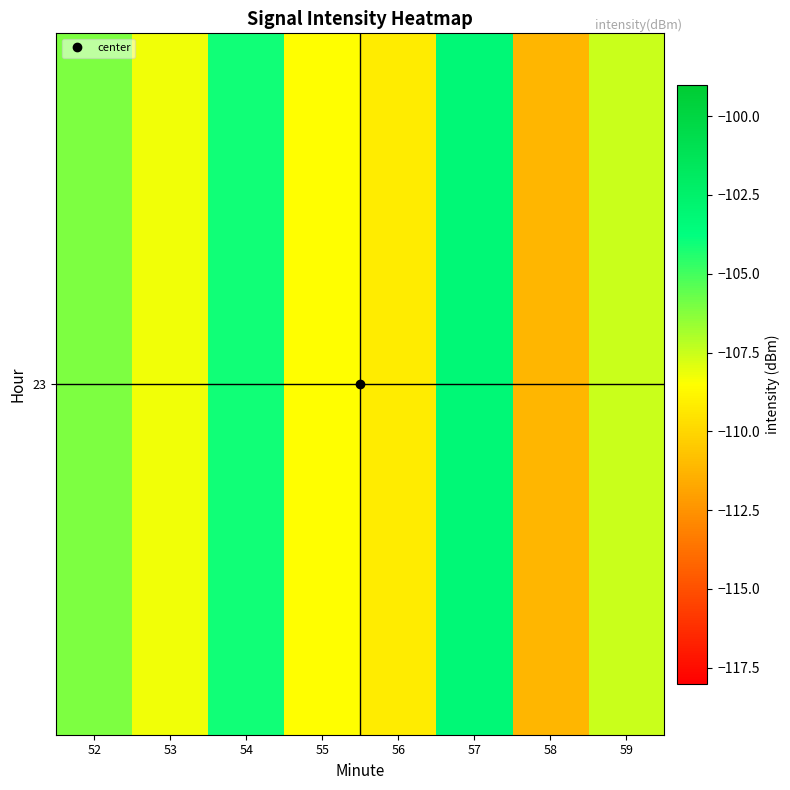

True or false: the data shows -108.2 at 53.

True